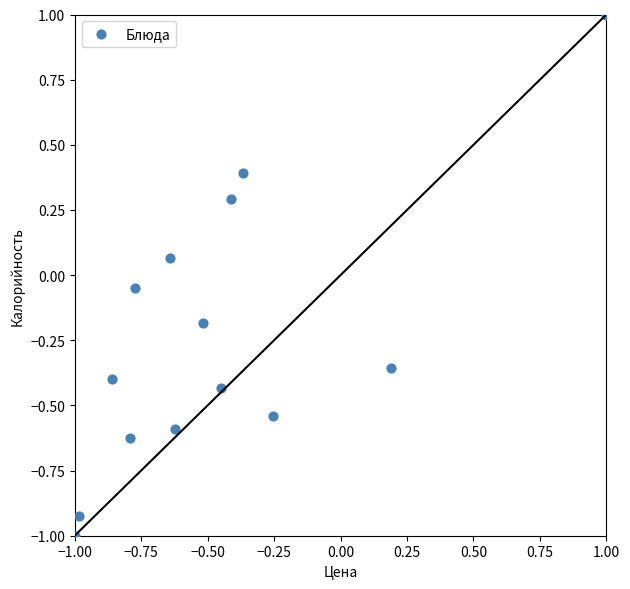

What is the range of Y values (max minus min)?

2.0